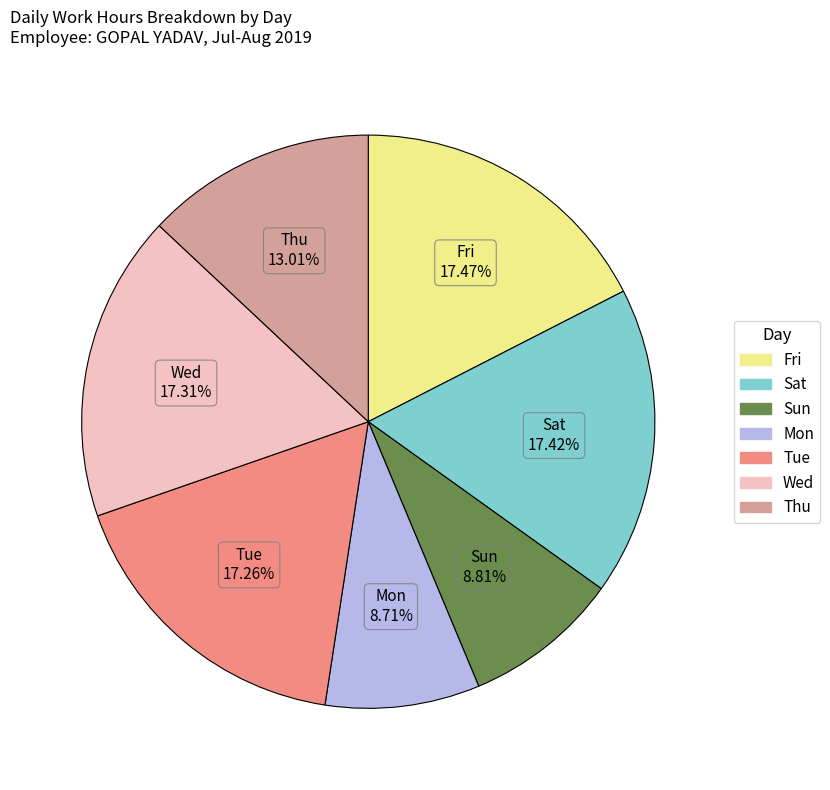

Is there any slice that represents more than half of the pie?

No